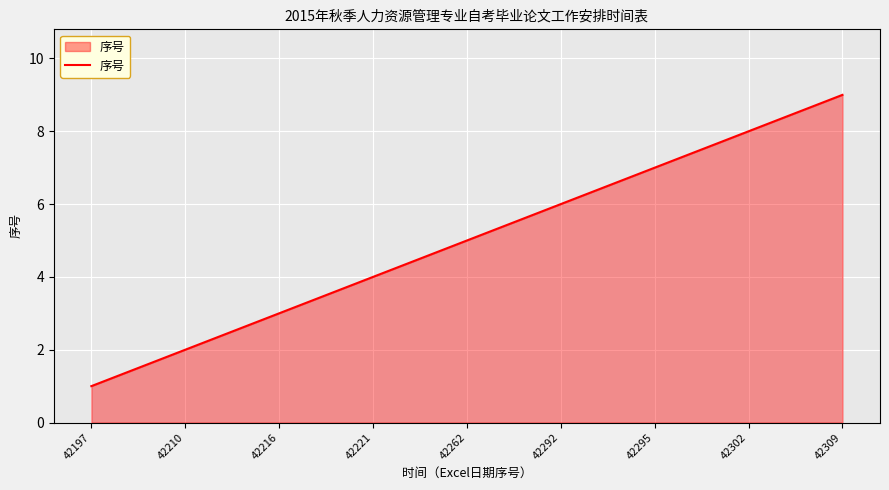

Does the chart have visible grid lines?

Yes